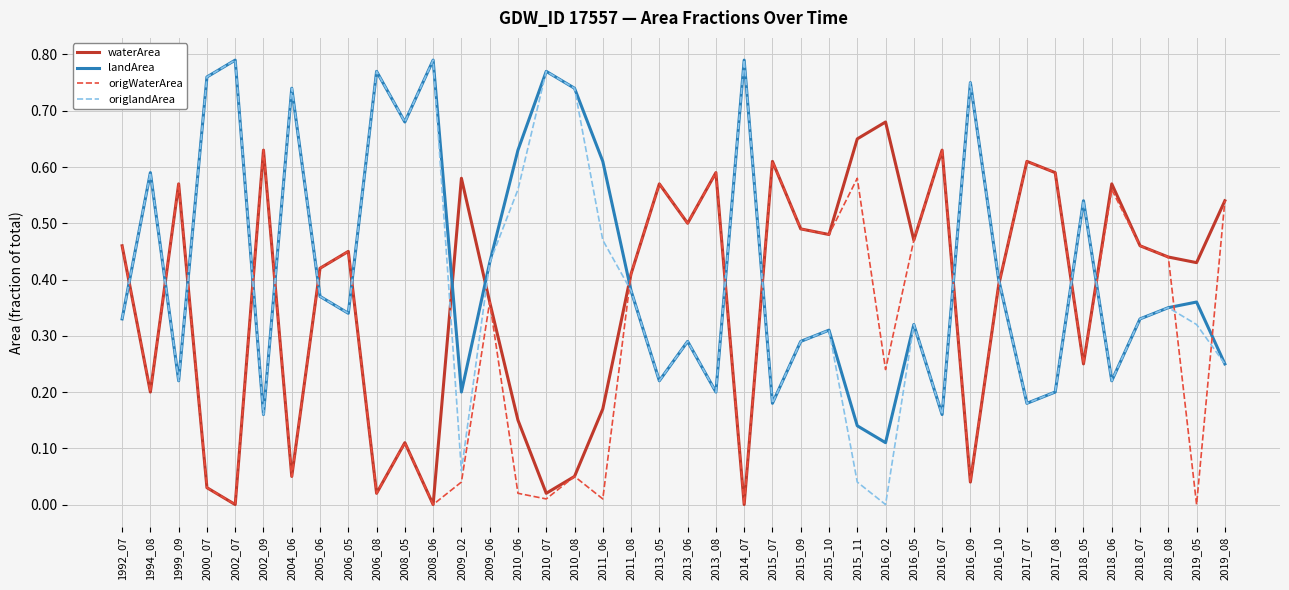

In origWaterArea, how many points are higher than both neighbors (excluding endpoints)?

13